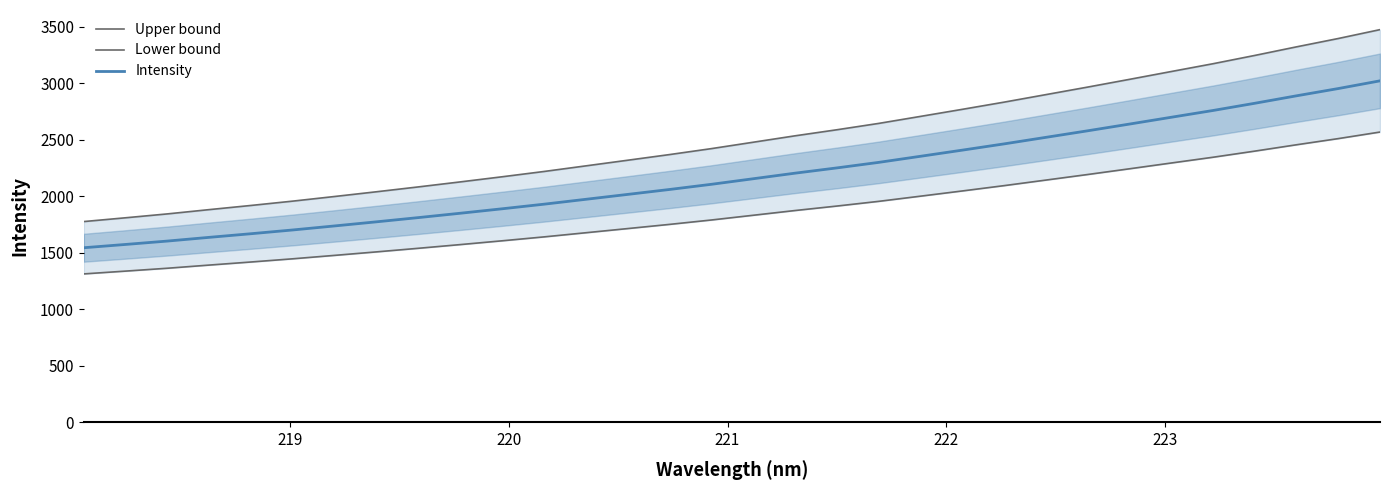

True or false: Upper bound has more than 0 interior local peaks.

False